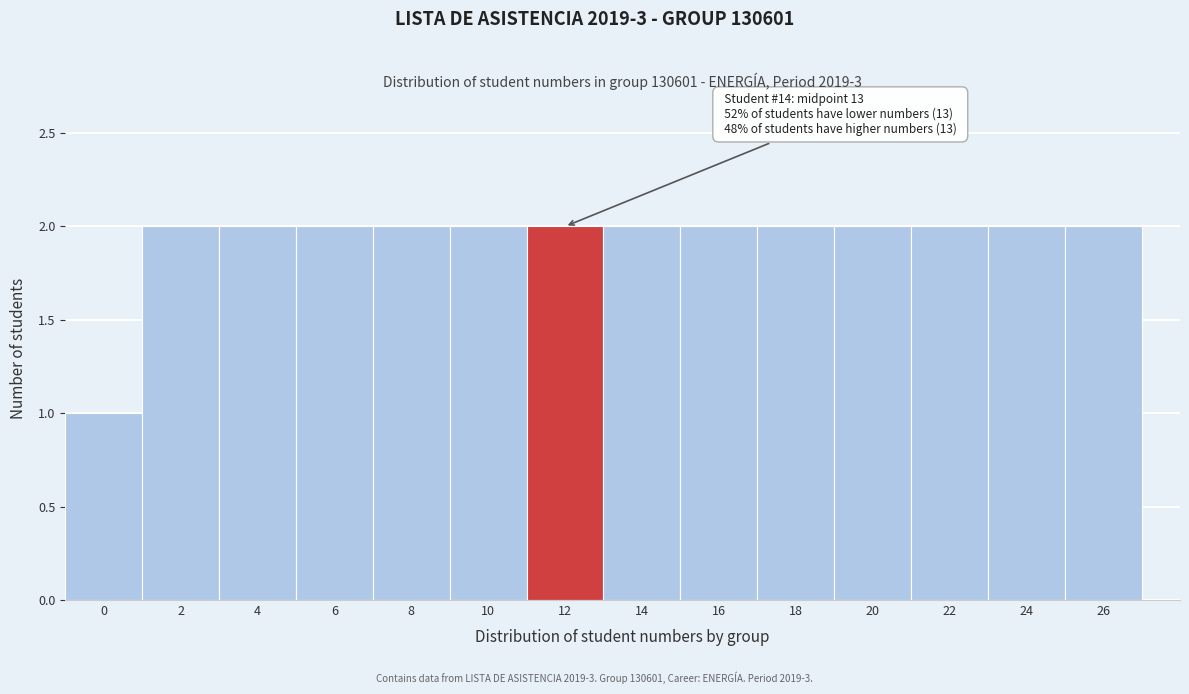

Reading right to left, list all the values displayed in this chart.

2	2	2	2	2	2	2	2	2	2	2	2	2	1